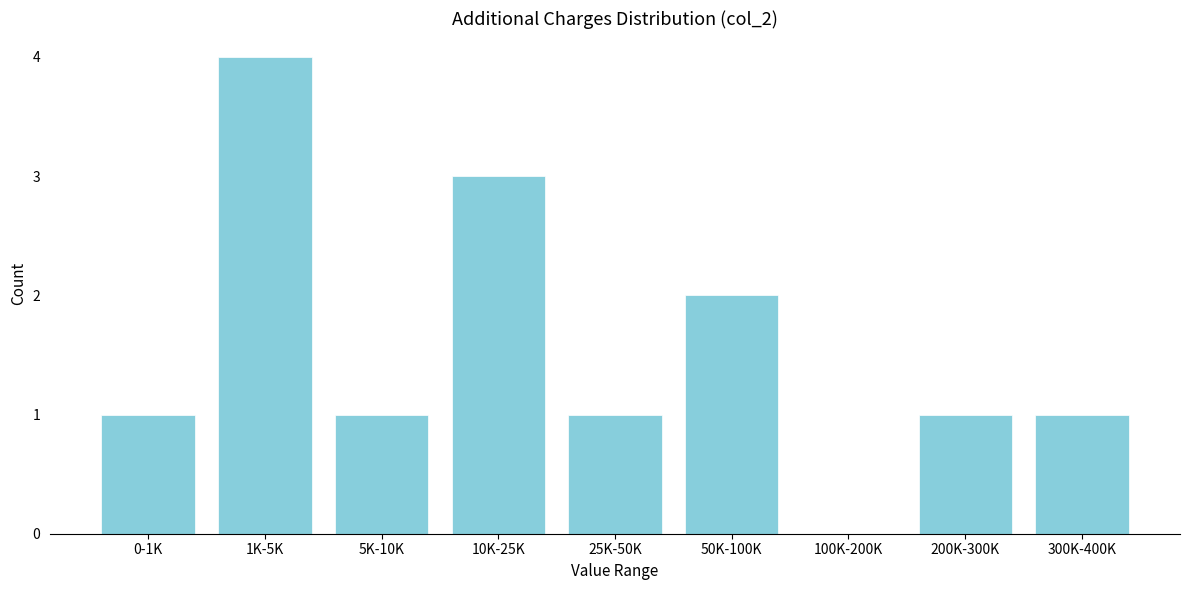

Reading left to right, what are all the values shown in this chart?

0-1K=1	1K-5K=4	5K-10K=1	10K-25K=3	25K-50K=1	50K-100K=2	100K-200K=0	200K-300K=1	300K-400K=1